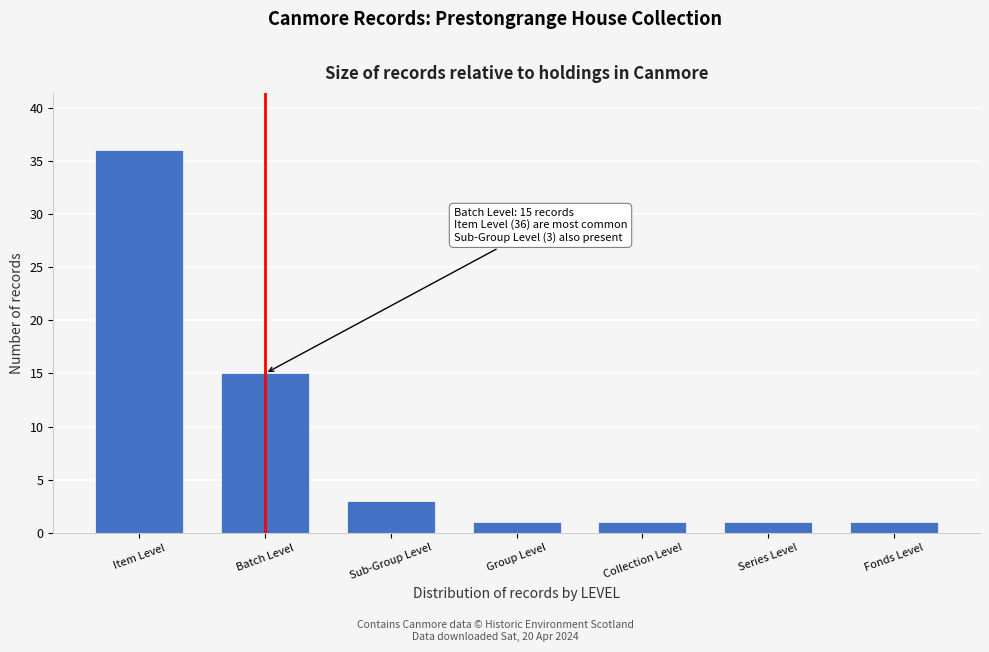

Reading right to left, what are all the values shown in this chart?

1	1	1	1	3	15	36